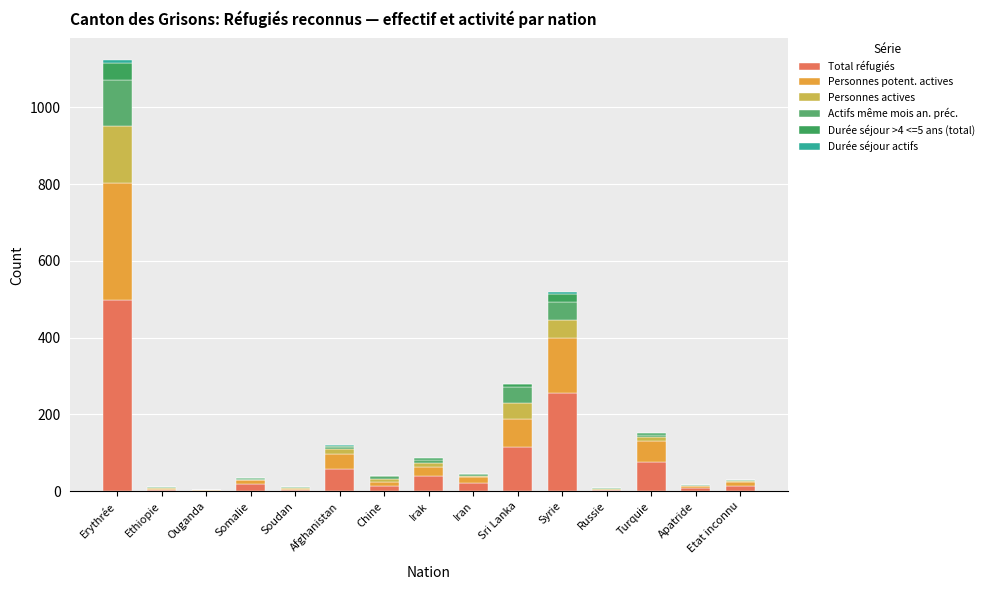

What is the label of the 4th bar from the right?

Russie